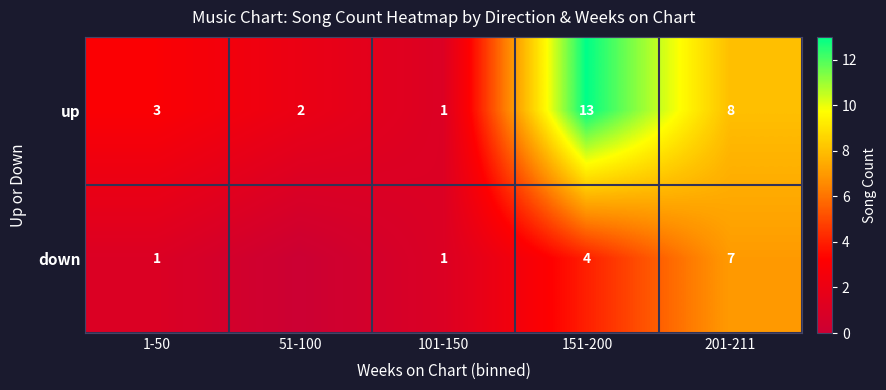

Which series changed the most between 101-150 and 201-211?

up